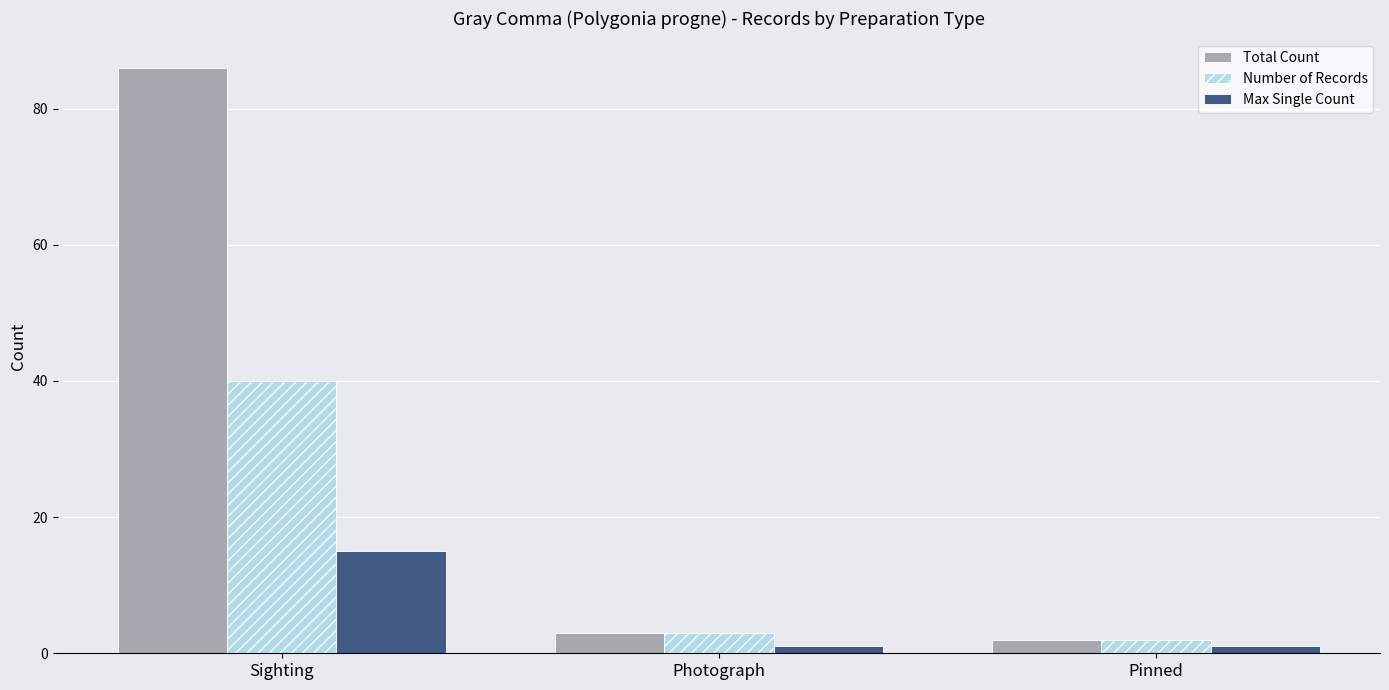

What is the difference between the Total Count values at Photograph and Sighting?

83